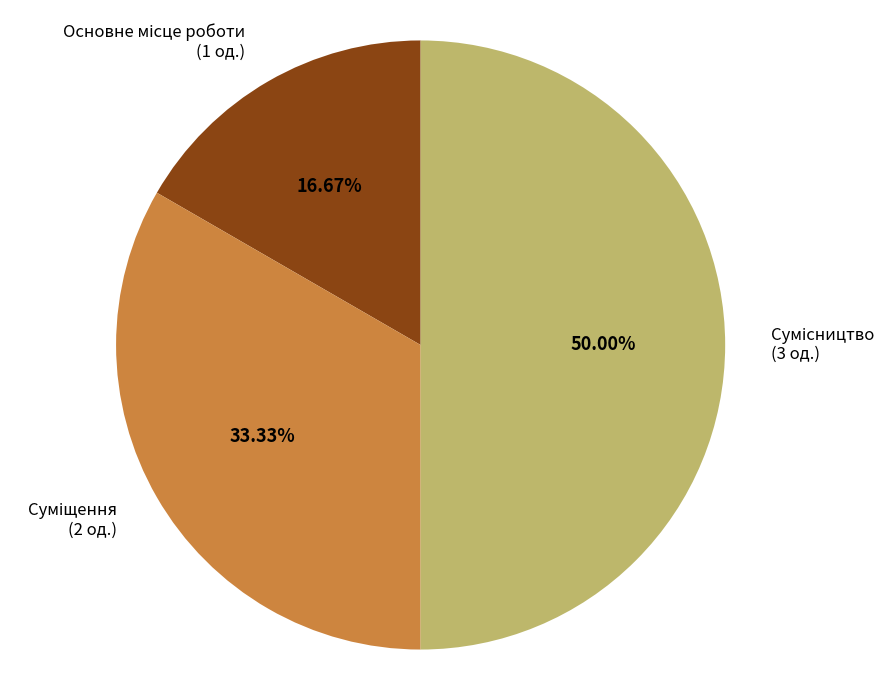

Which slice is the largest?

Сумісництво